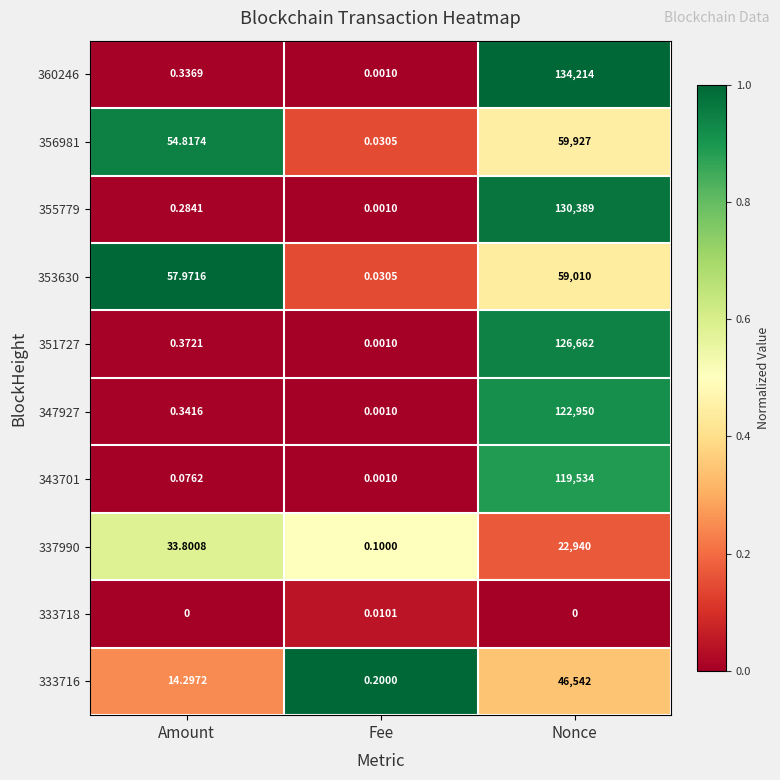

At which category is the sum across all series the highest?

Nonce